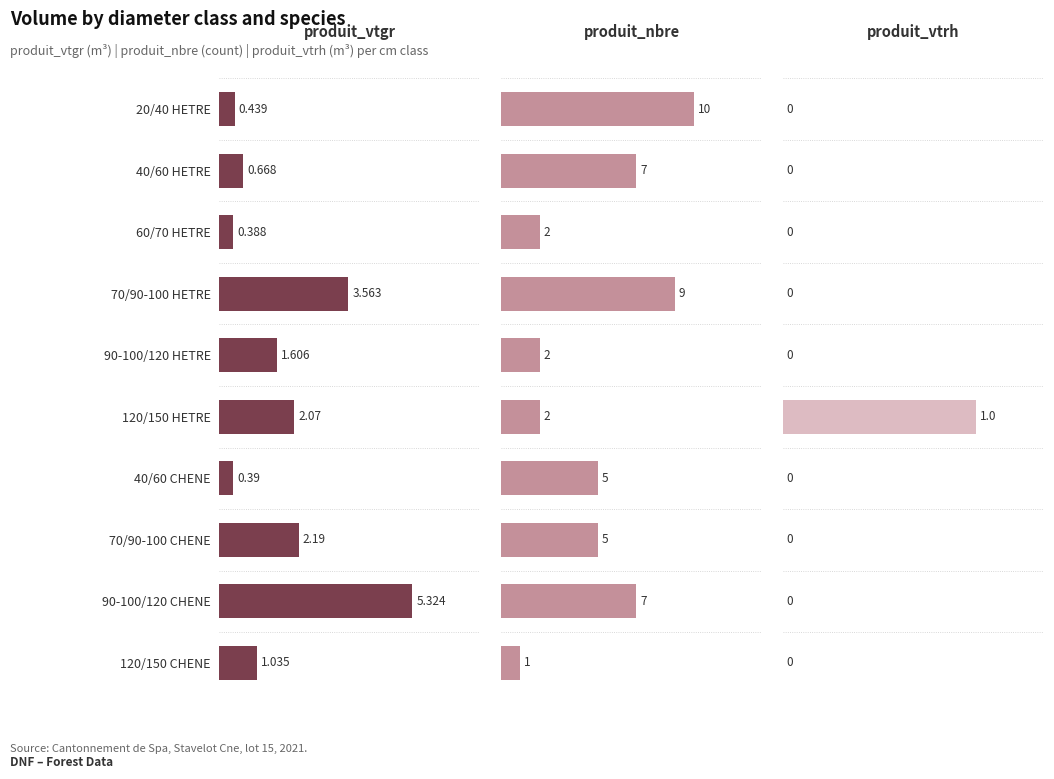

At which category does the chart reach its peak across all series?

20/40 HETRE